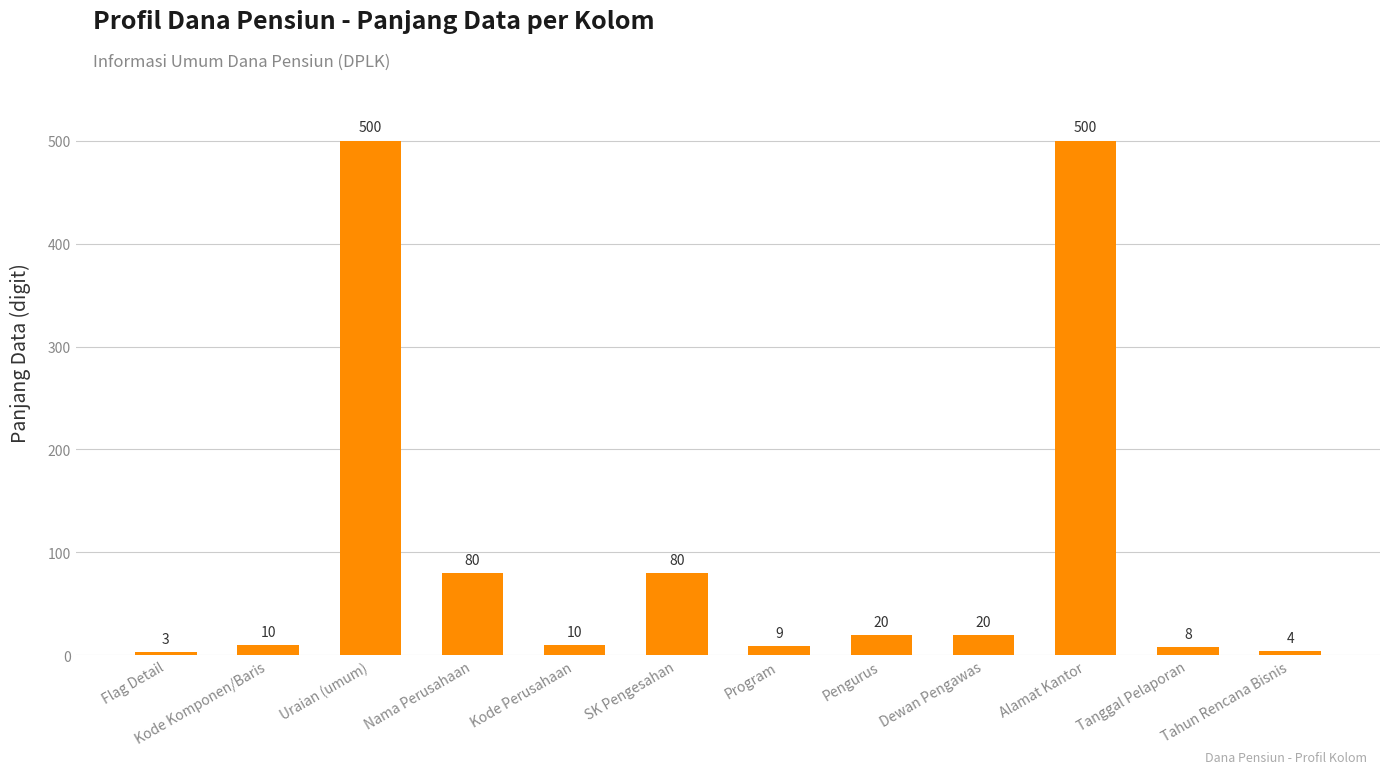

What is the sum of the values at SK Pengesahan and Tanggal Pelaporan?

88